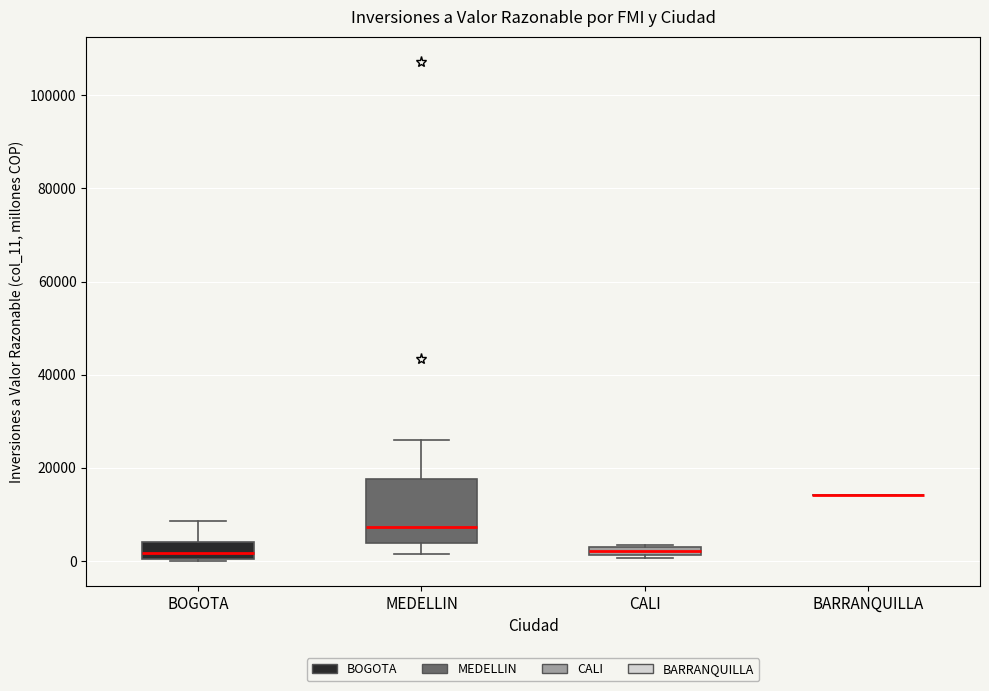

Which box is the tallest, from its lower edge to its upper edge?

MEDELLIN